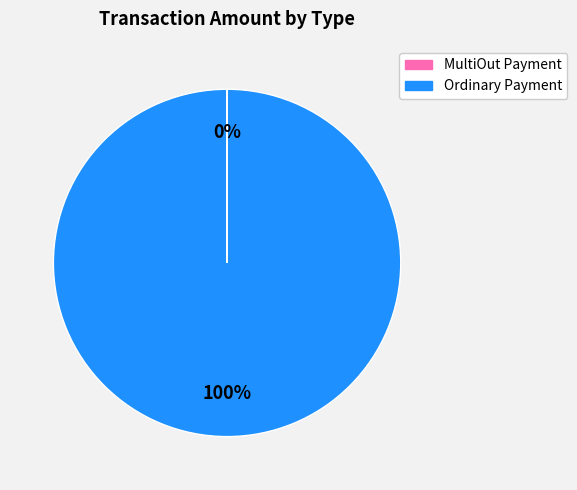

To the nearest percent, what is the difference between the largest and smallest slice percentages?

100%